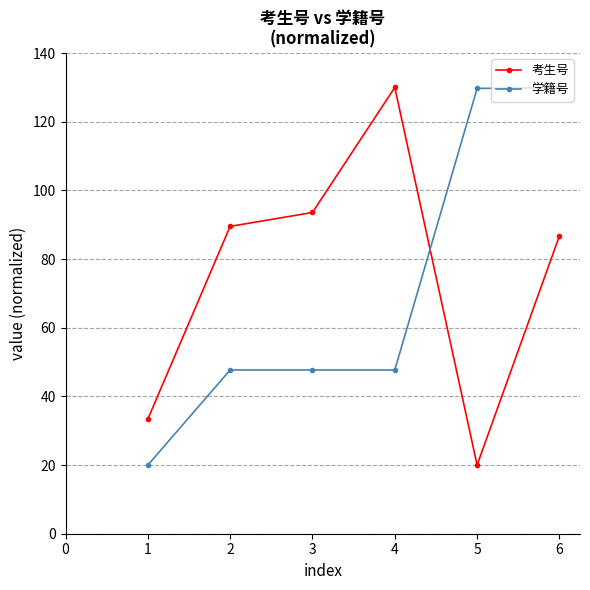

At which category is the sum across all series the highest?

6